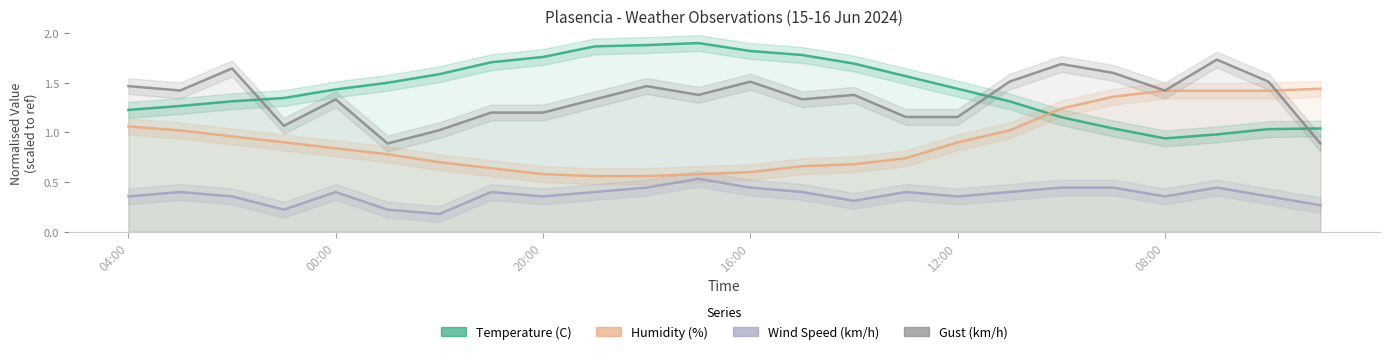

How many lines are shown in the chart?

4